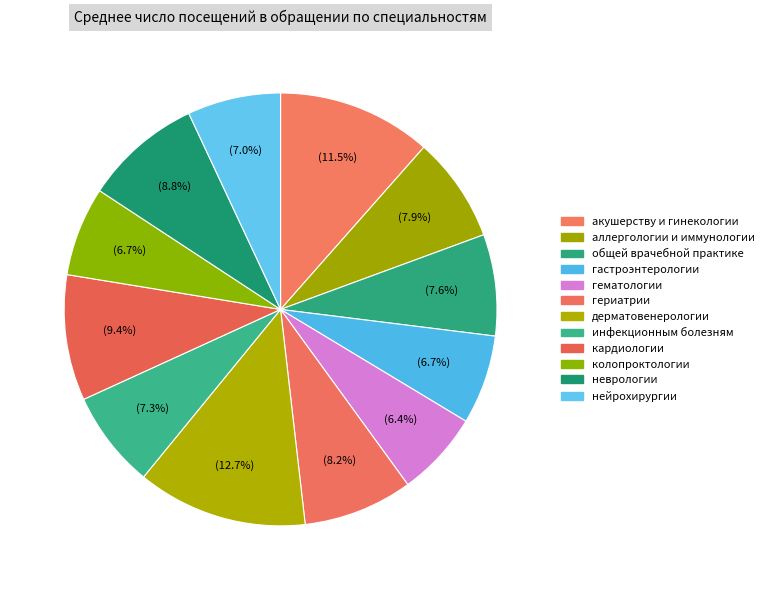

Approximately how many times larger is the value at общей врачебной практике compared to кардиологии?

0.8